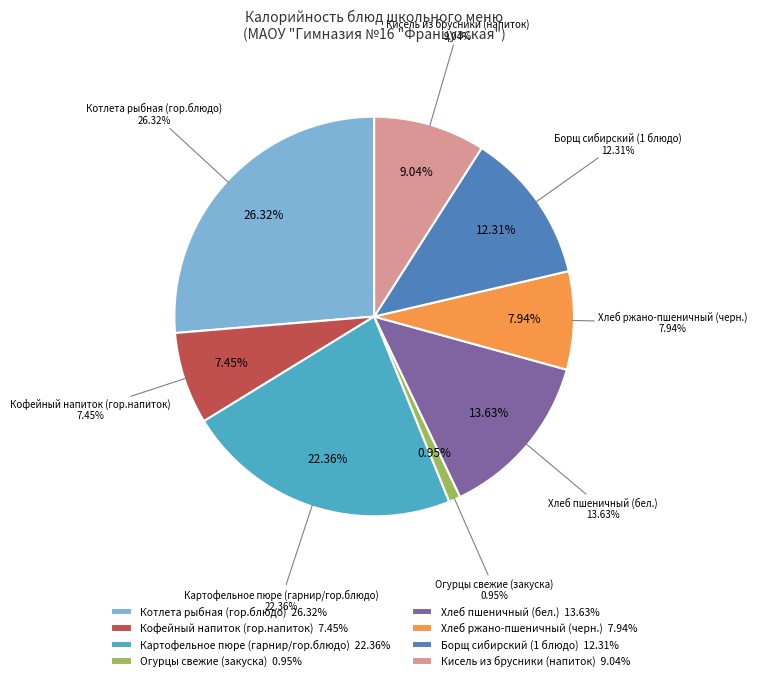

Which category has the smallest portion of the pie?

Огурцы свежие (закуска)